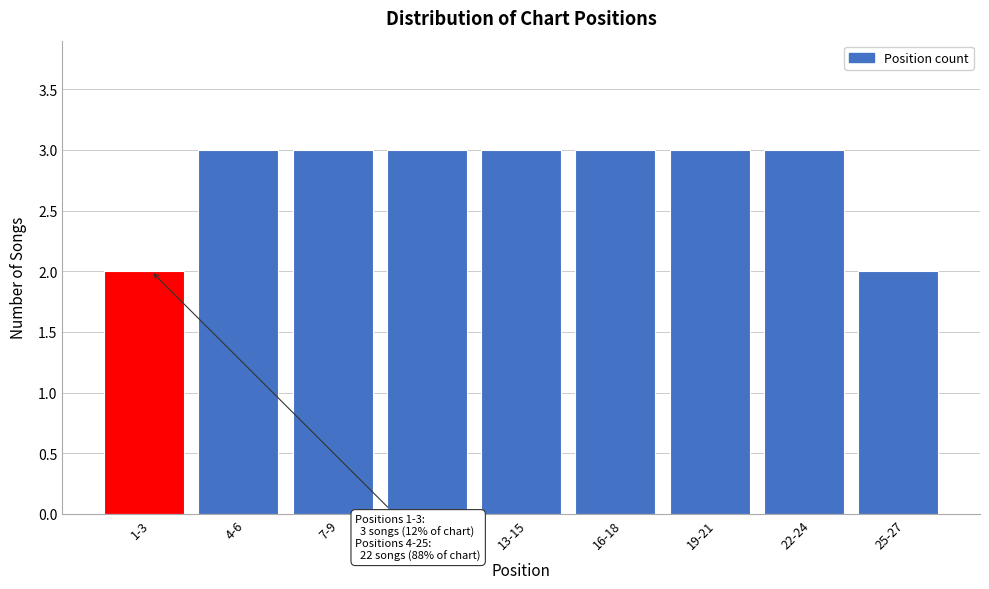

Reading left to right, what are all the values shown in this chart?

2	3	3	3	3	3	3	3	2